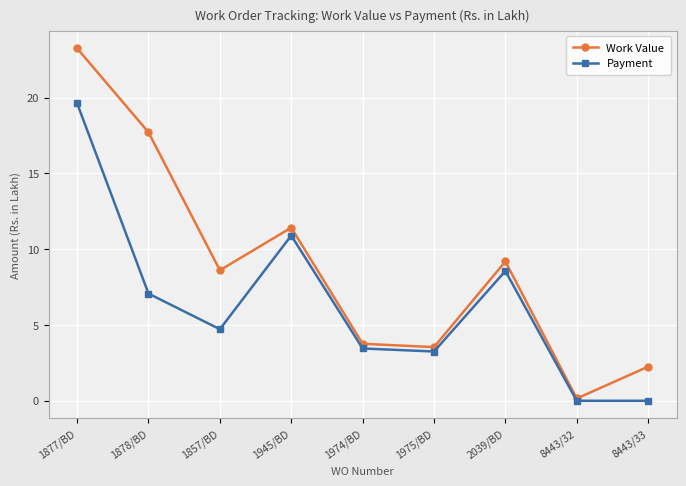

In Work Value, how many points are lower than both neighbors (excluding endpoints)?

3